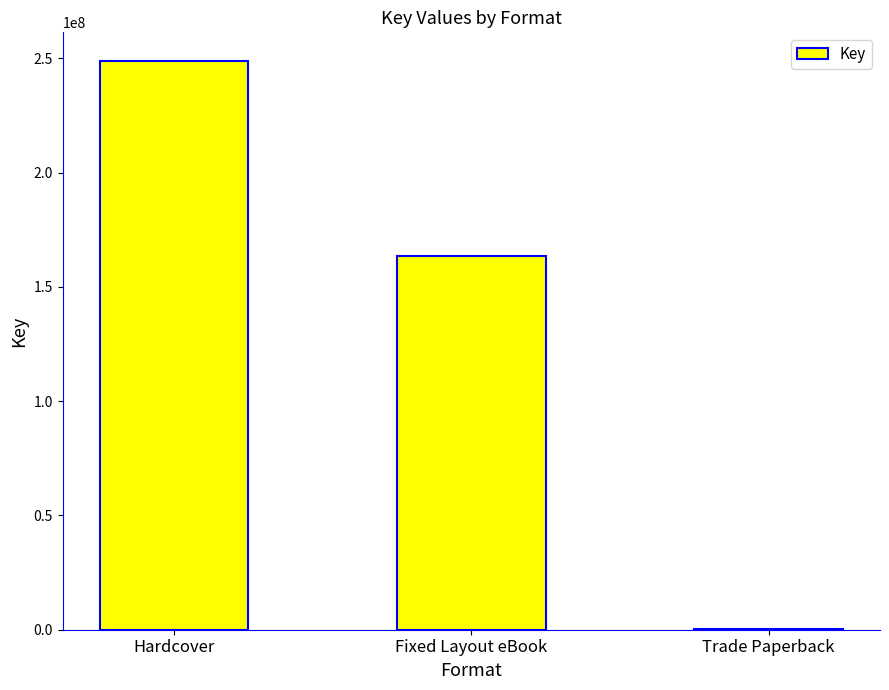

Reading right to left, transcribe all the data shown in this chart.

Trade Paperback=312749	Fixed Layout eBook=163570393	Hardcover=248883142